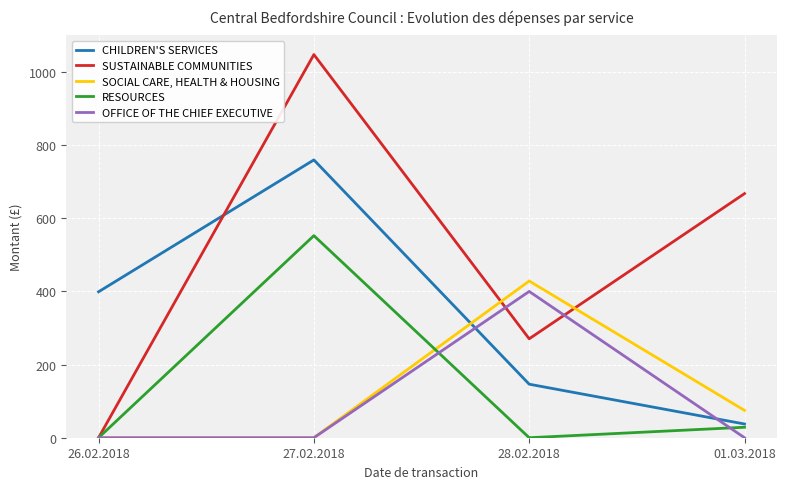

True or false: RESOURCES has a value of -309.0 at 28.02.2018.

False